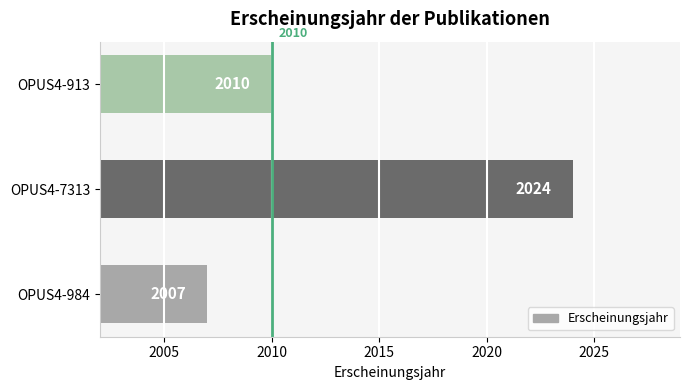

Reading bottom to top, what are all the values shown in this chart?

OPUS4-984=2007	OPUS4-7313=2024	OPUS4-913=2010